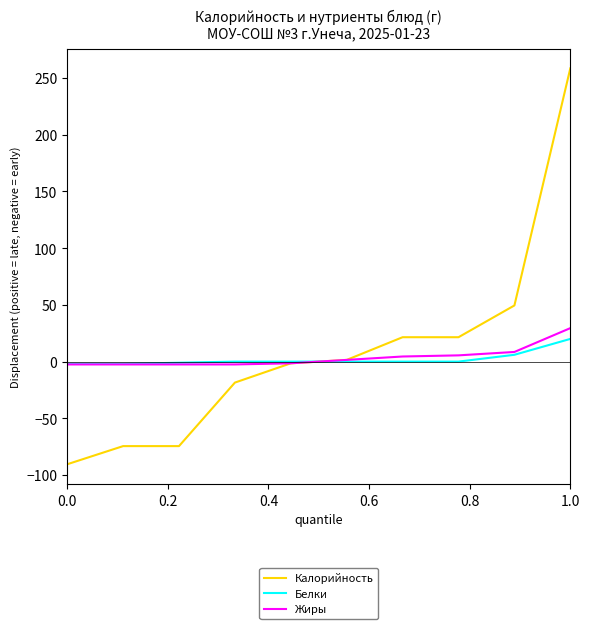

What is the smallest value displayed?

-90.5